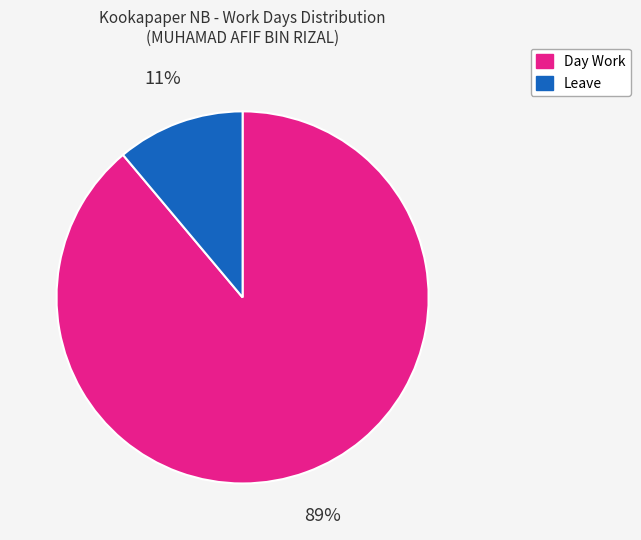

To the nearest percent, what percentage of the pie is Day Work?

89%